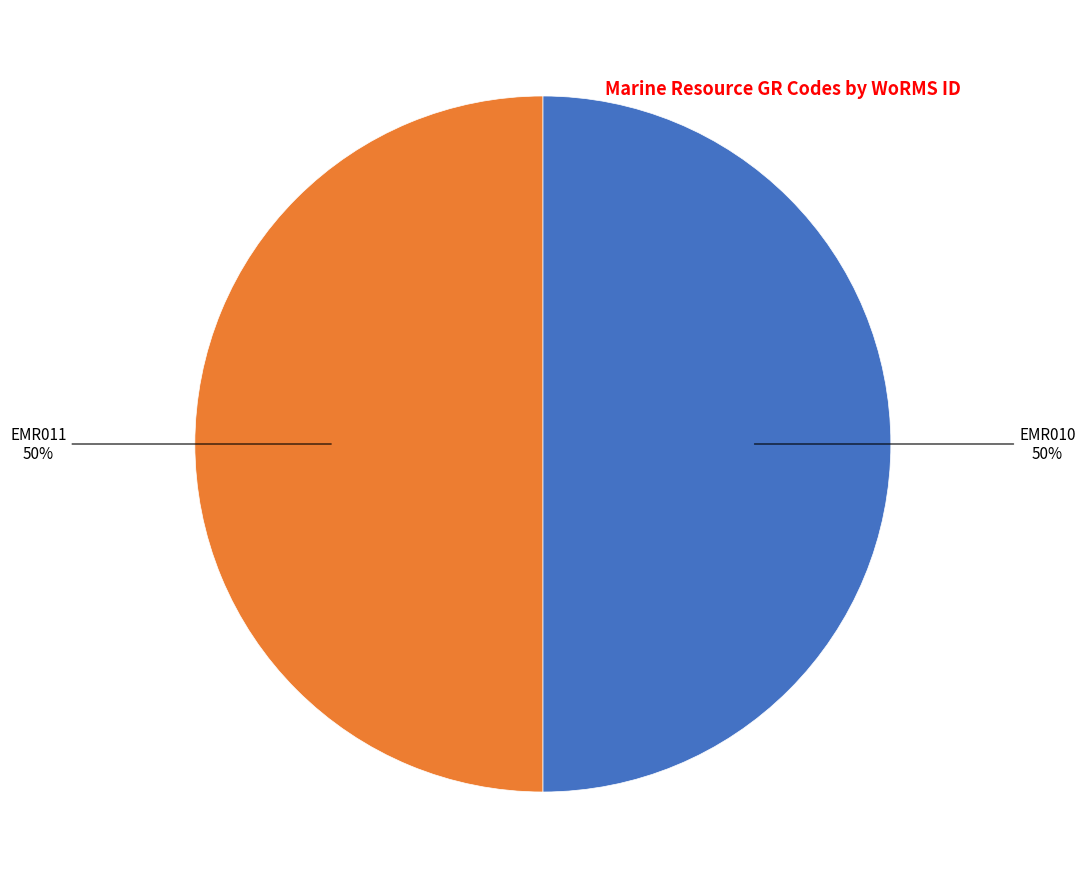

Is it true that EMR011 is 50% of the pie?

True